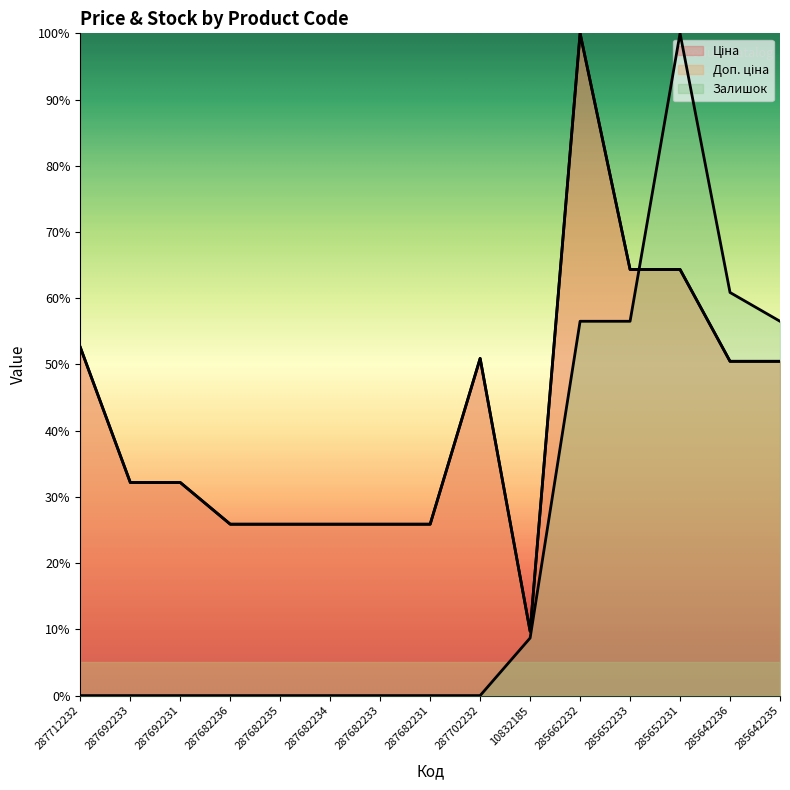

Between 285662232 and 287702232, which is larger?

285662232